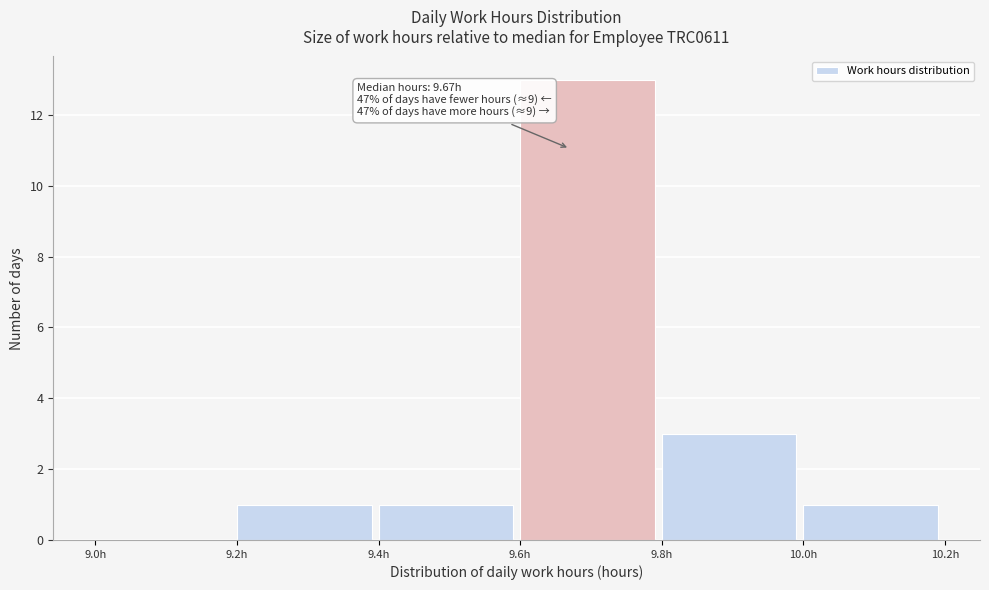

Which range on the x-axis has the tallest bar?

9.6 to 9.8